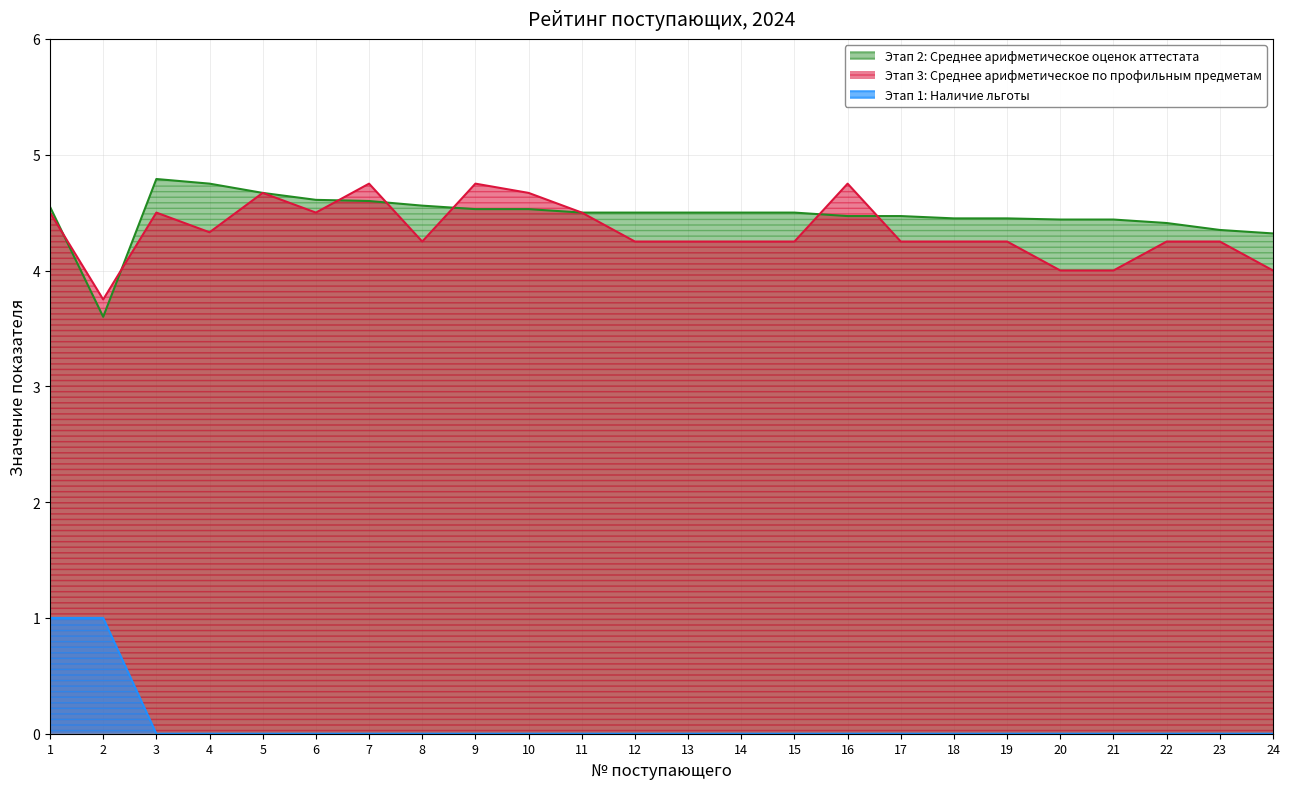

What is the difference between the second highest and second lowest values in the Этап 3: Среднее арифметическое по профильным предметам series?

0.8